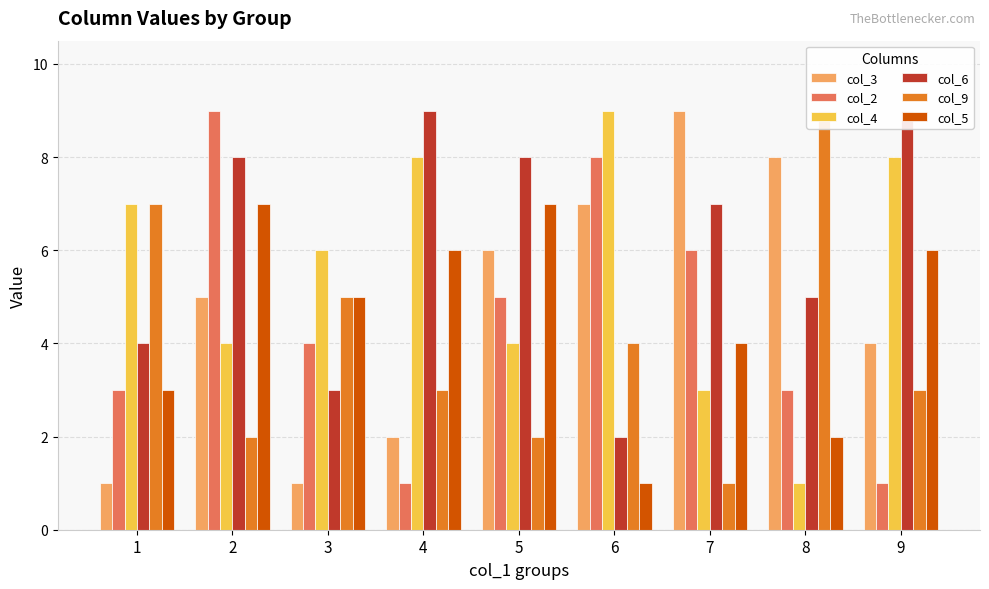

What is the maximum value for col_4?

9